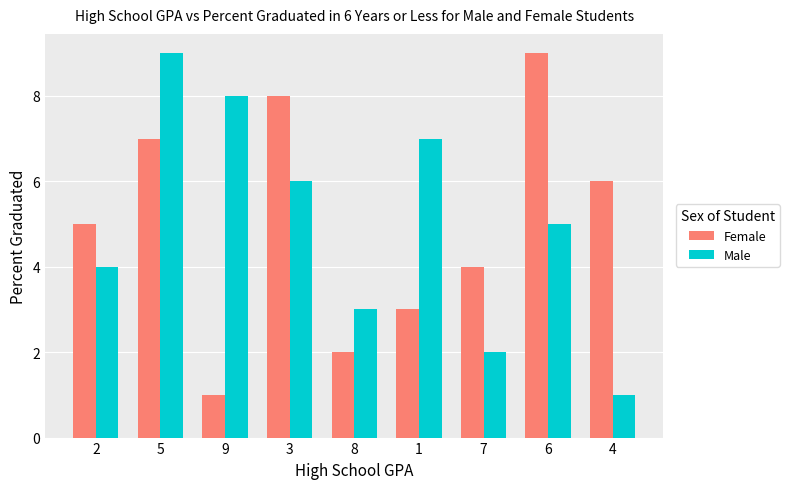

What is the difference between the highest and lowest values at 1?

4